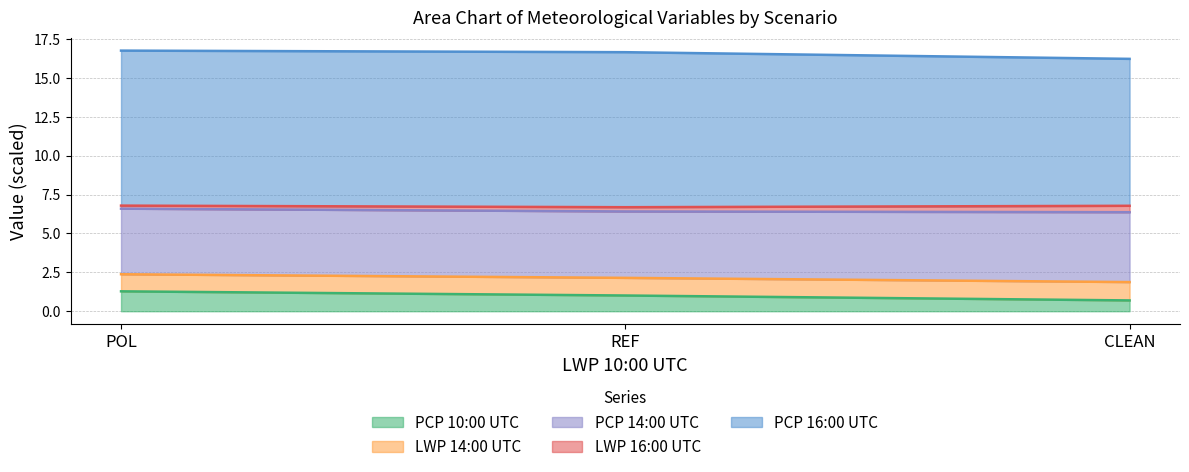

Does the chart display data point markers on the line(s)?

No